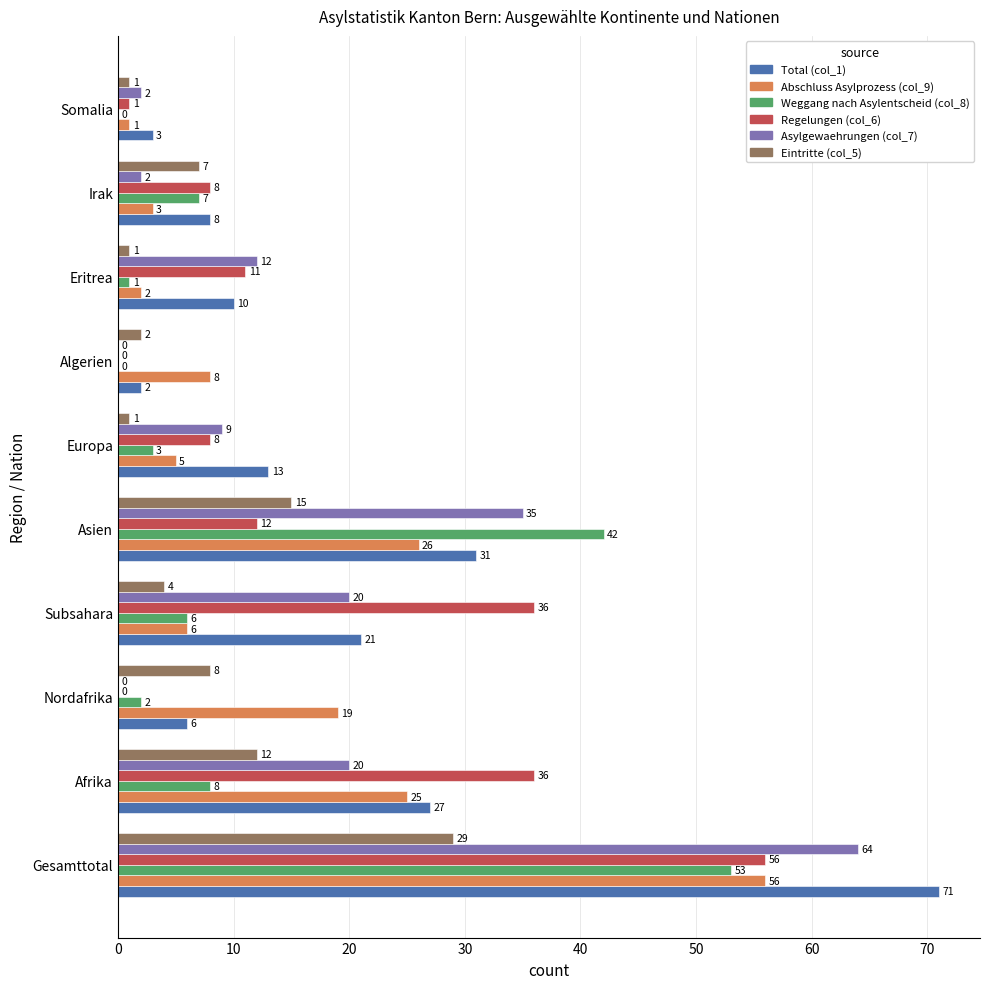

What is the greatest value displayed?

71